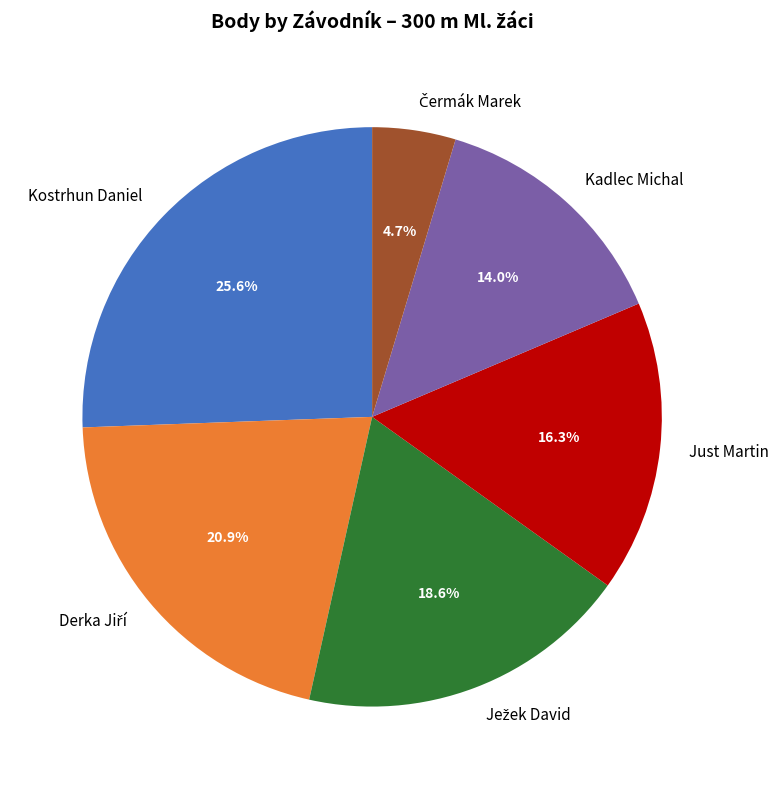

Combined, do Kadlec Michal and Kostrhun Daniel account for over 50%?

No